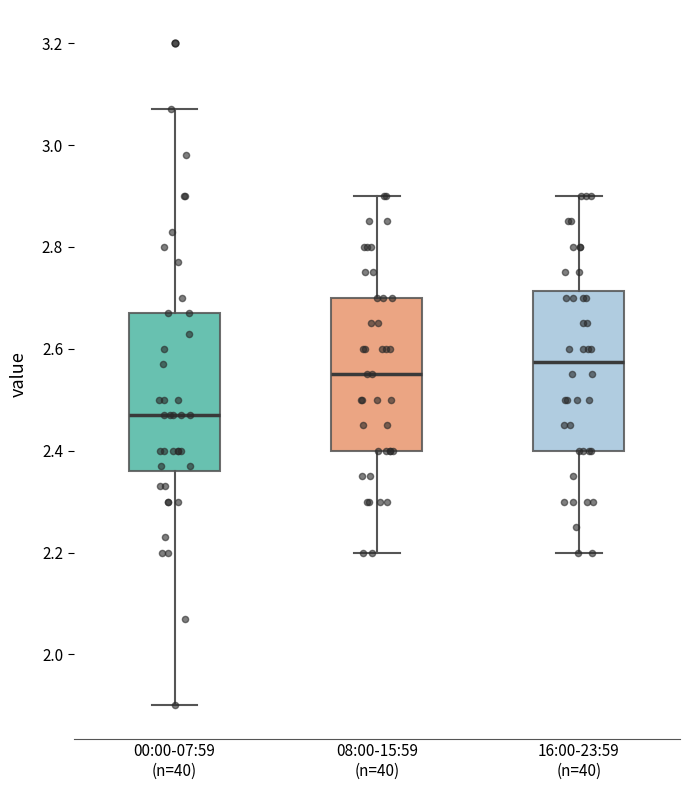

Reading left to right, read every box against the y-axis: the position of its median line, the range the box covers, and the ends of its whiskers. The values are not printed on the chart, so give them approximately, as read against the axis.

00:00-07:59 (n=40): median 2.48, box 2.36 to 2.68, whiskers 1.90 to 3.08
08:00-15:59 (n=40): median 2.56, box 2.40 to 2.70, whiskers 2.20 to 2.90
16:00-23:59 (n=40): median 2.58, box 2.40 to 2.72, whiskers 2.20 to 2.90